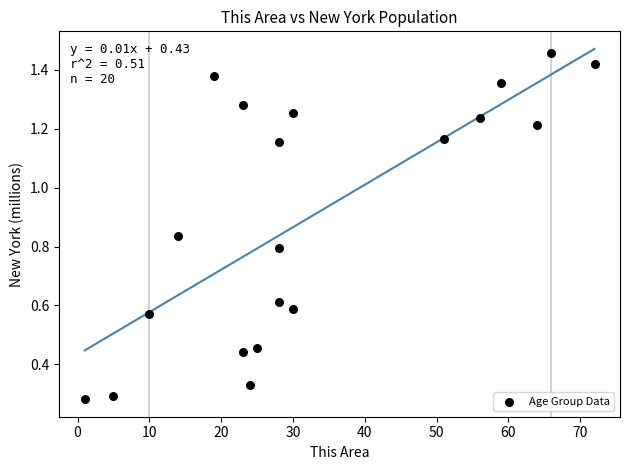

What is the range of X values (max minus min)?

71.0